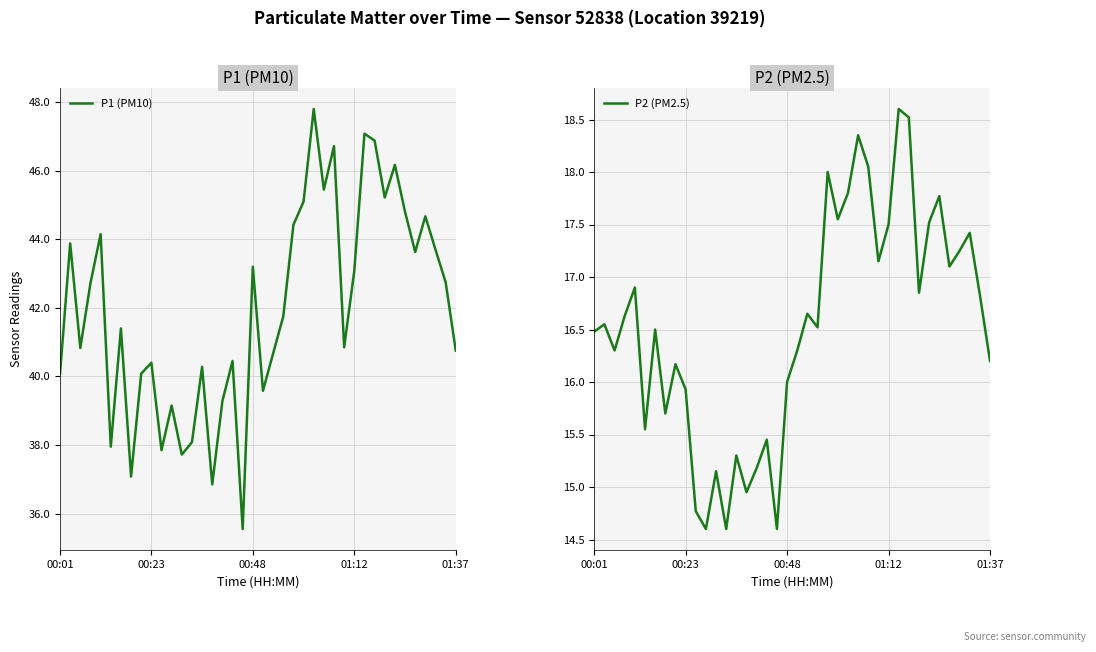

What are all the series names shown in the legend?

P1 (PM10), P2 (PM2.5)